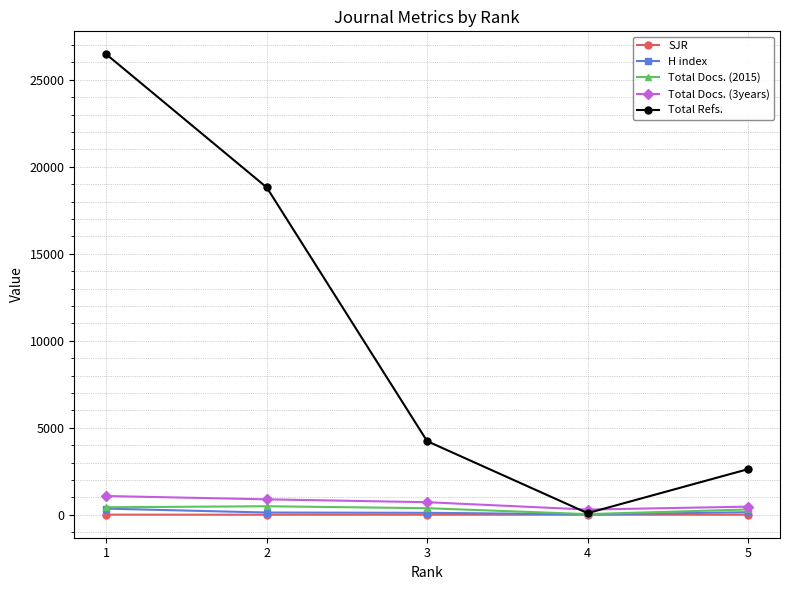

Which series has the largest total across all categories?

Total Refs.